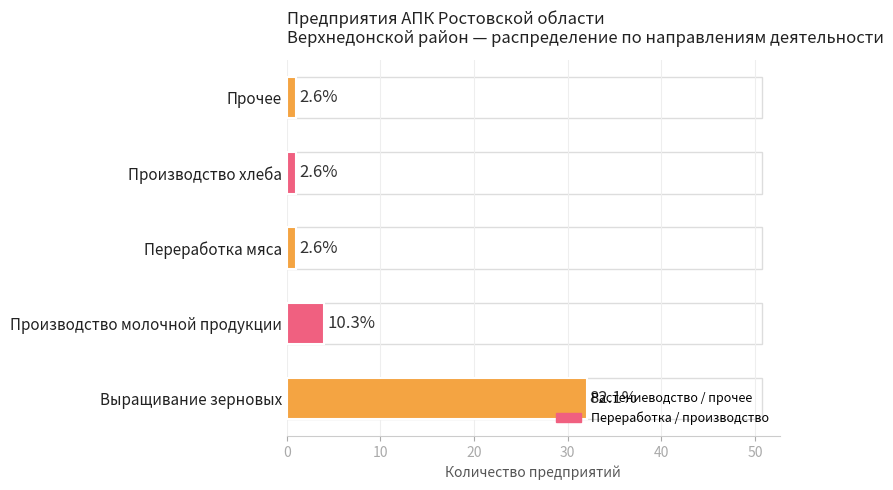

How many bars are there in total?

5